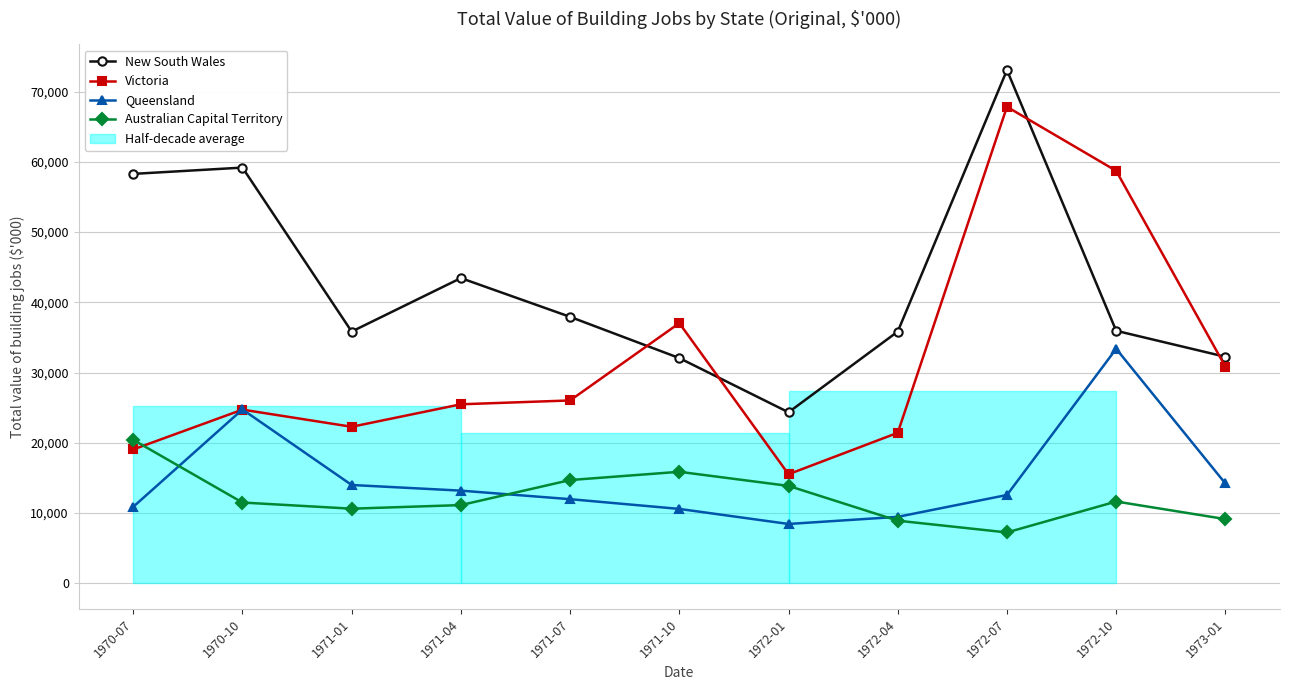

How many lines are shown in the chart?

4